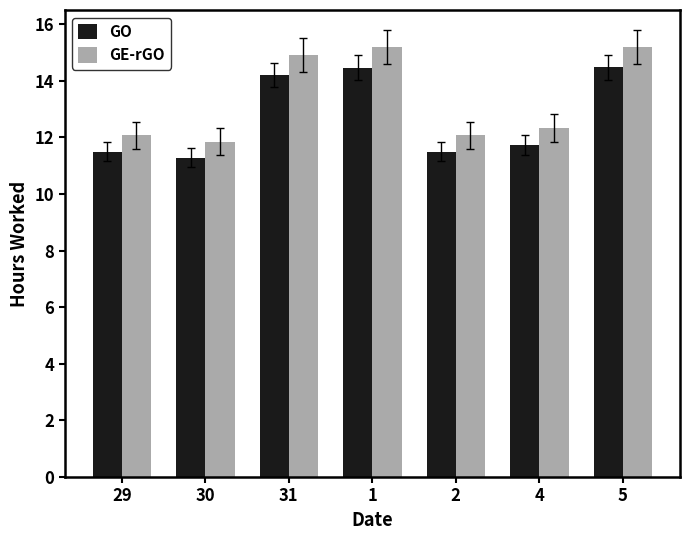

What is the value of the GO bar at the 1st from the left?

11.5